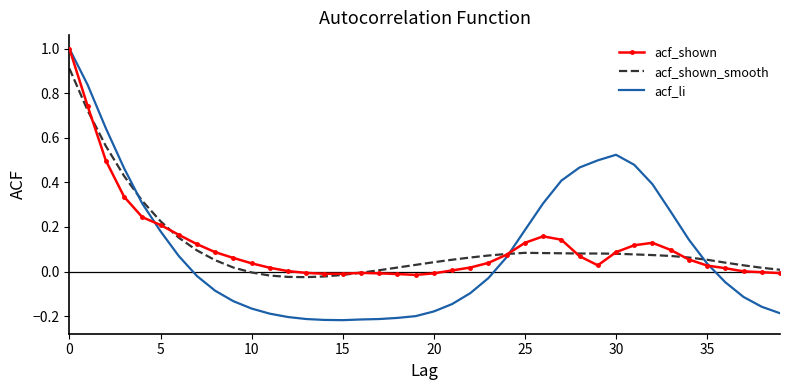

True or false: acf_li and acf_shown_smooth cross at least once.

True